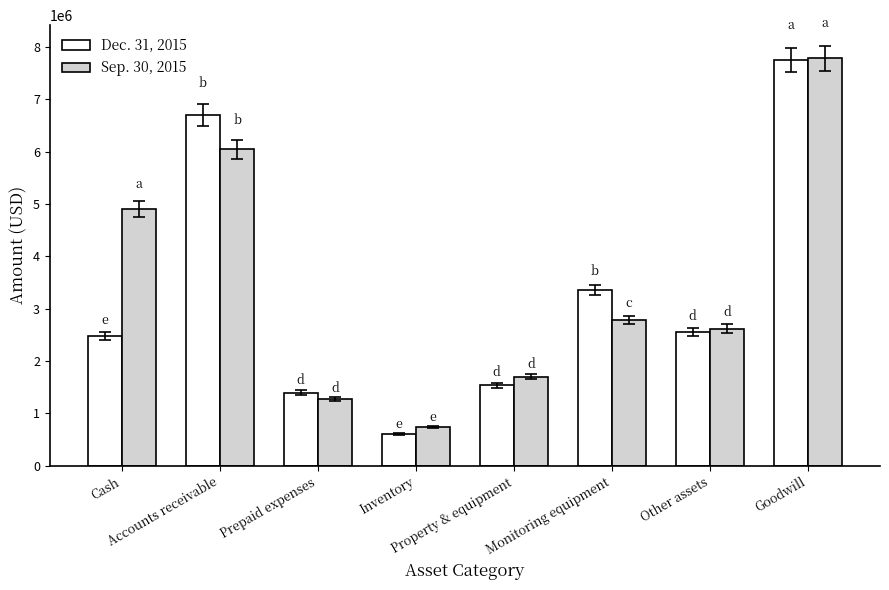

Rank the categories by Dec. 31, 2015 value from highest to lowest.

Goodwill, Accounts receivable, Monitoring equipment, Other assets, Cash, Property & equipment, Prepaid expenses, Inventory